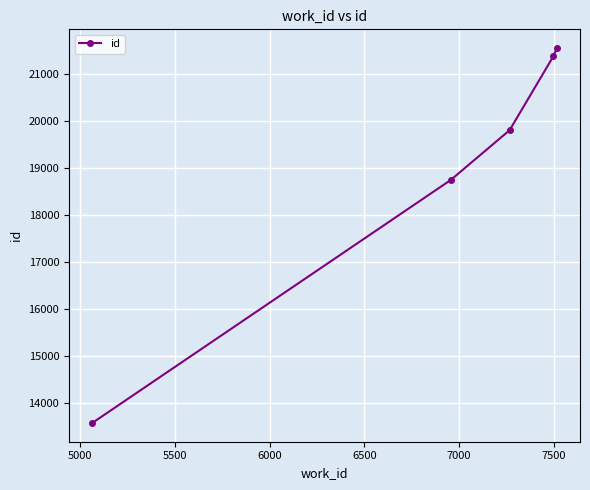

Reading left to right, list all the values displayed in this chart.

13580	18750	19810	21382	21557